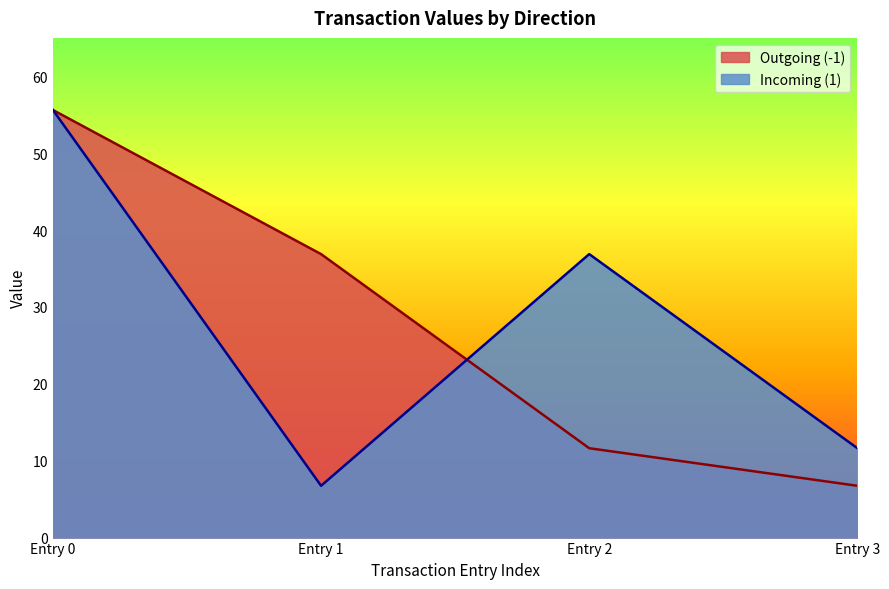

At which category is the sum across all series the highest?

Entry 0